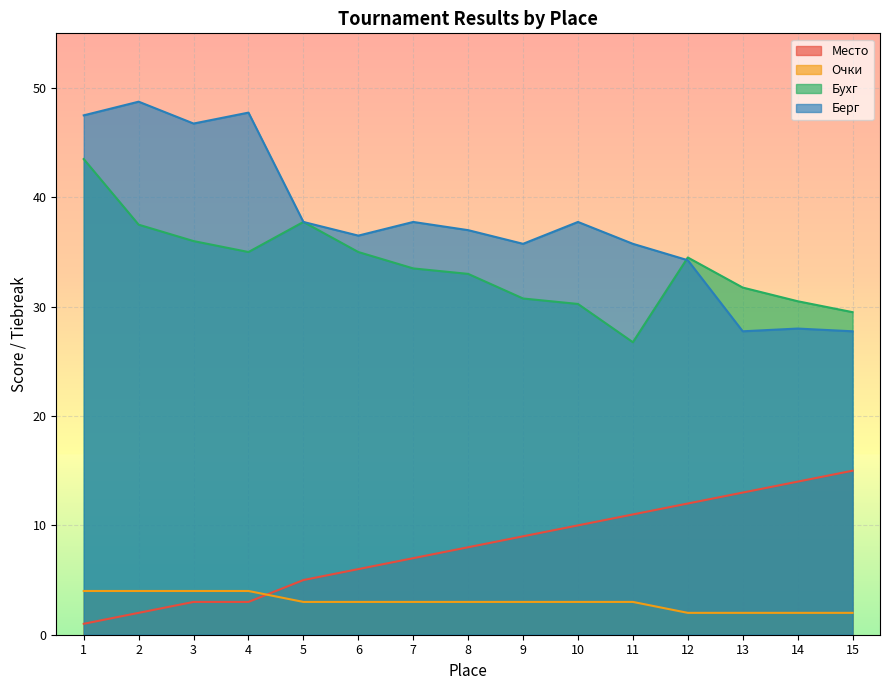

Which series has the largest total across all categories?

Берг